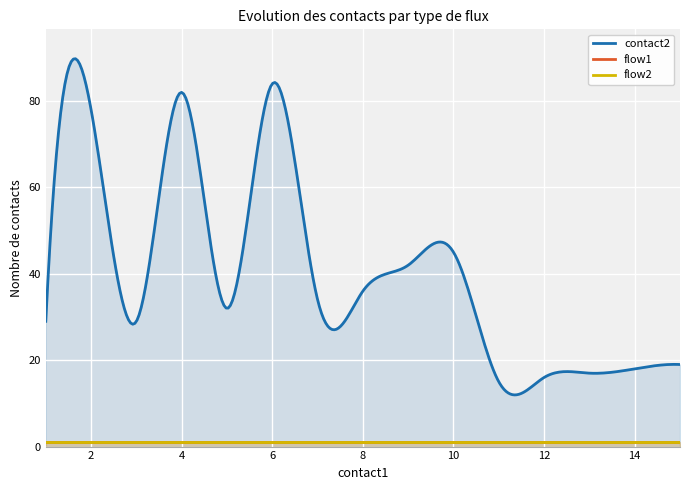

At which category is the sum across all series the highest?

6